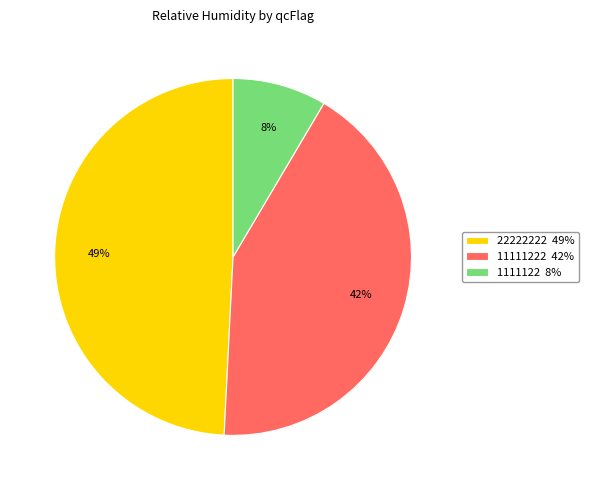

Do 22222222 49% and 11111222 42% together represent more than half of the pie?

Yes